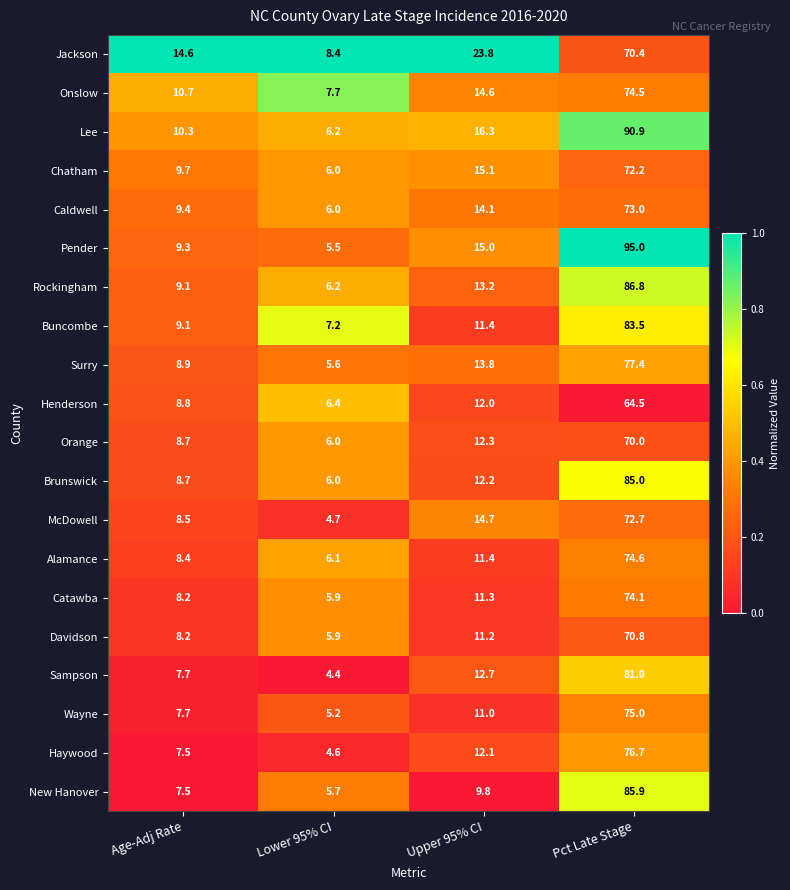

What is the difference between the highest and lowest values at Pct Late Stage?

30.5